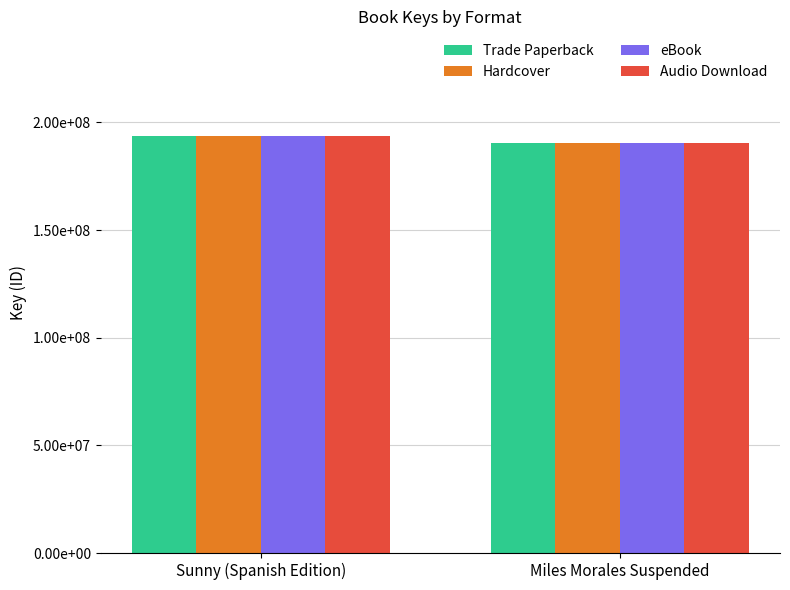

How many Hardcover values are between 190243534 and 193849991?

2